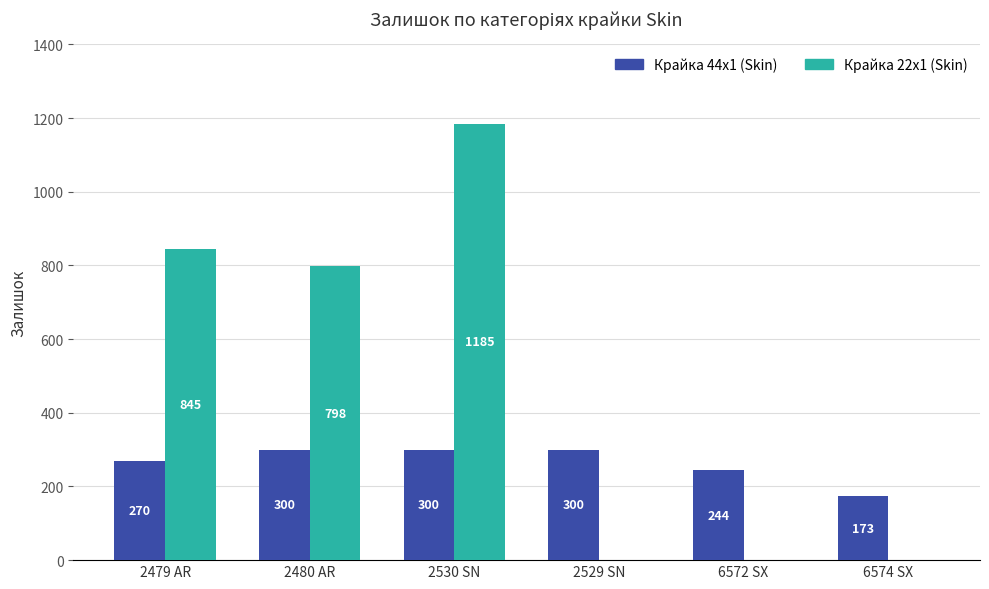

What is the sum of all Крайка 44x1 (Skin) values?

1587